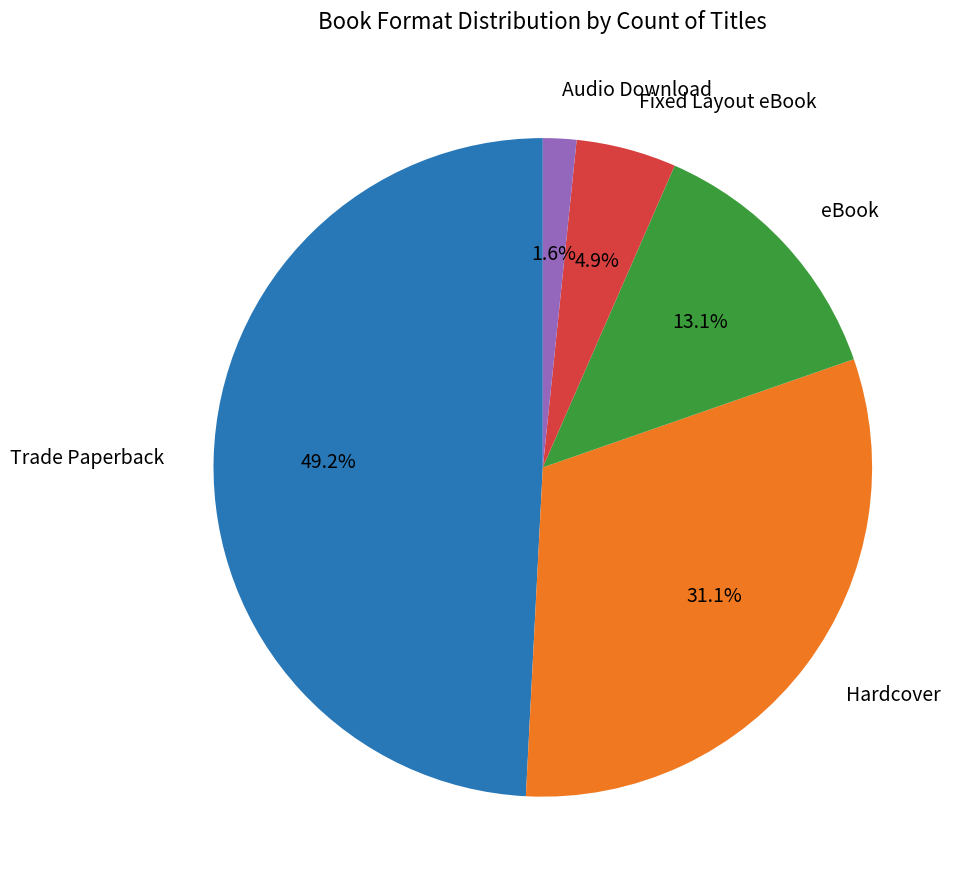

Is there a majority slice in this chart?

No